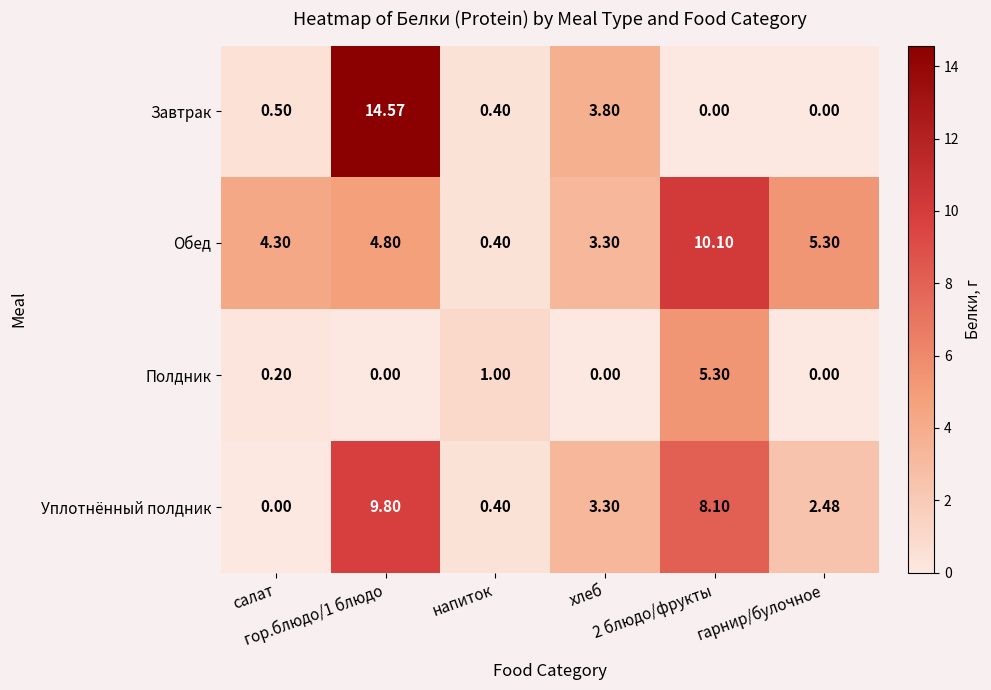

Which series has the widest spread of values?

Завтрак